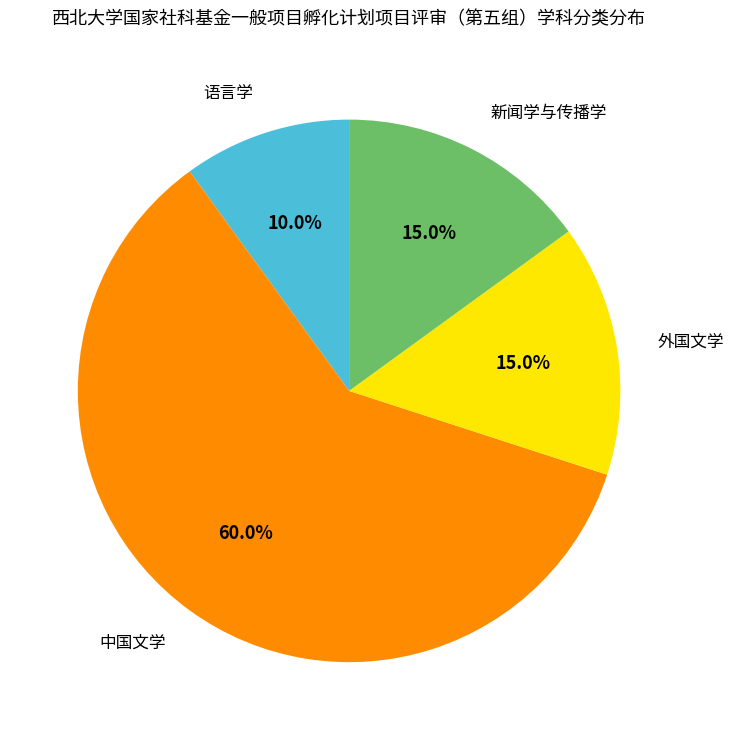

Which category has the biggest portion of the pie?

中国文学